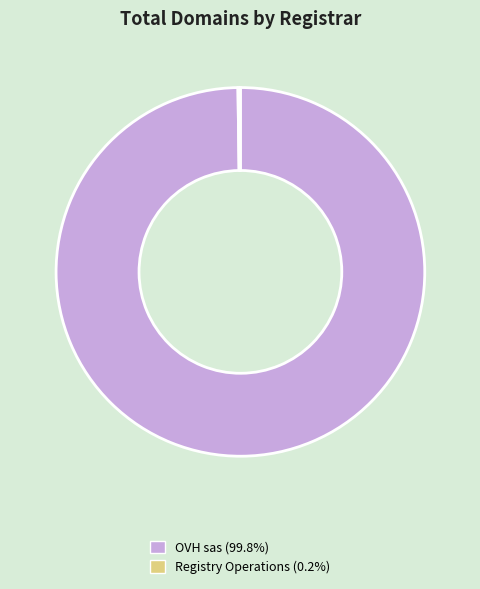

What is the largest slice in the pie chart?

OVH sas